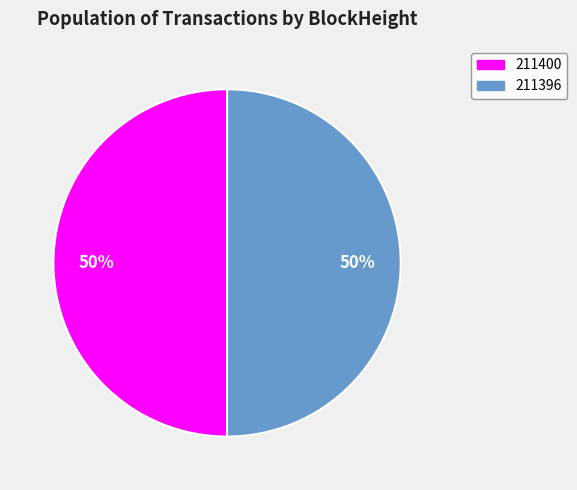

To the nearest percent, what percentage of the pie is 211396?

50%